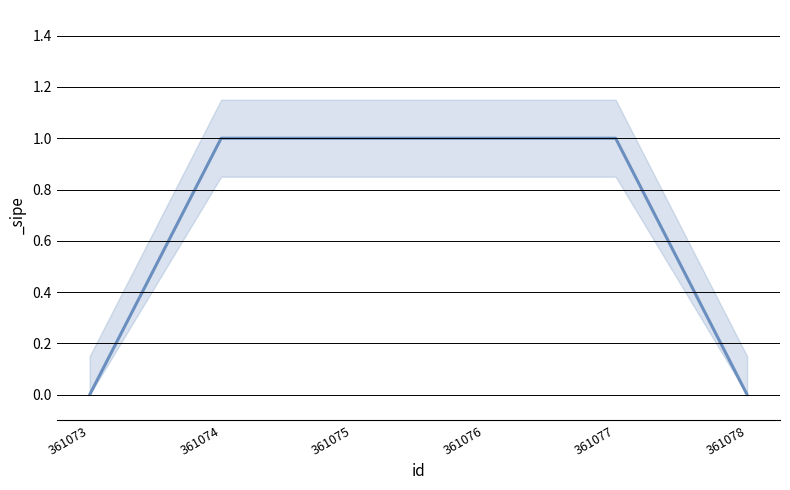

Is it true that the value at 361076 is 1?

True